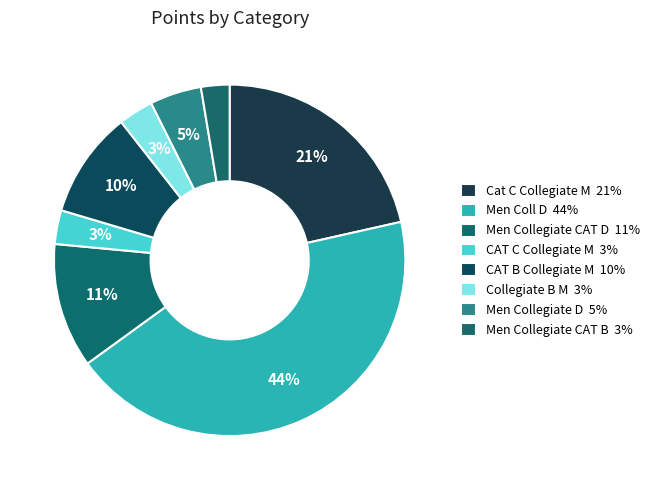

Does Cat C Collegiate M account for over 50% of the chart?

No